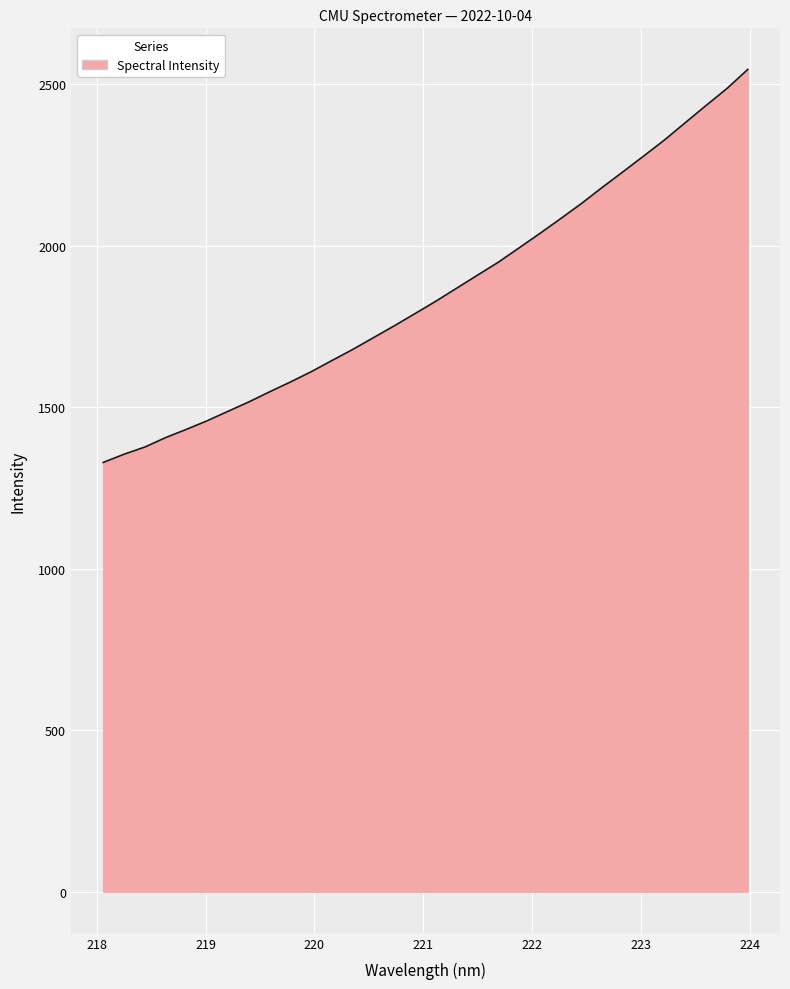

What is the difference between the maximum and minimum values?

1216.8